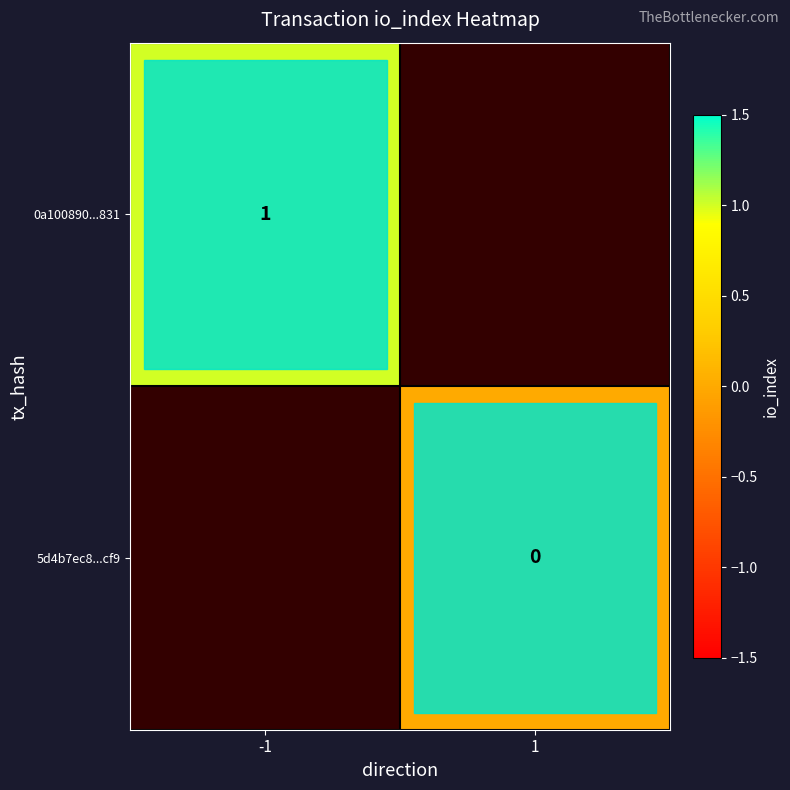

At which category does the chart reach its minimum across all series?

1